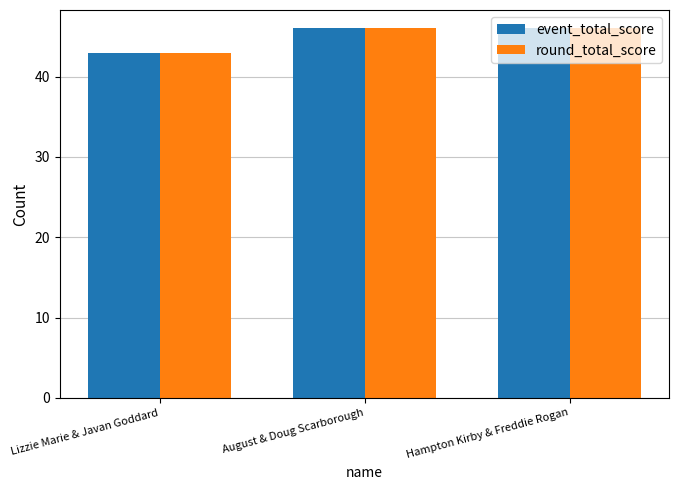

What is the smallest value displayed?

43